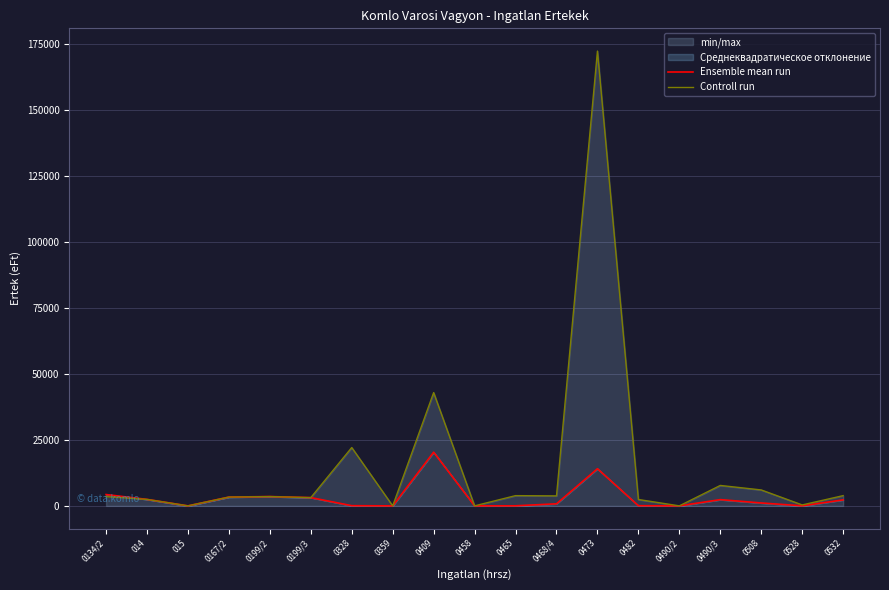

True or false: Ensemble mean run and Controll run intersect in this chart.

False